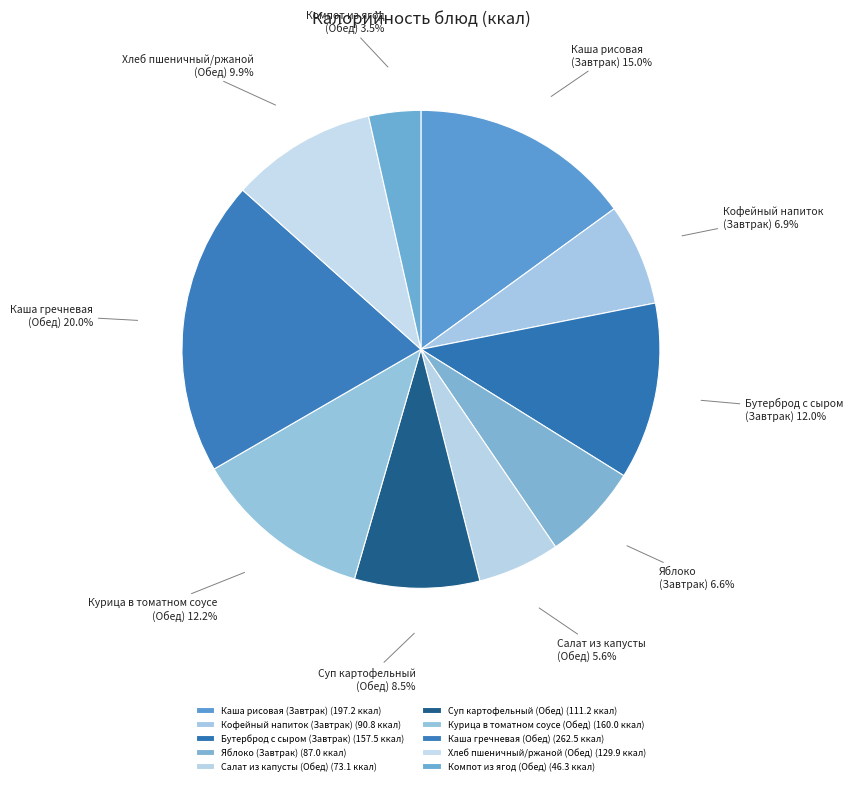

Approximately how many times larger is the value at Курица в томатном соусе (Обед) compared to Яблоко (Завтрак)?

1.8